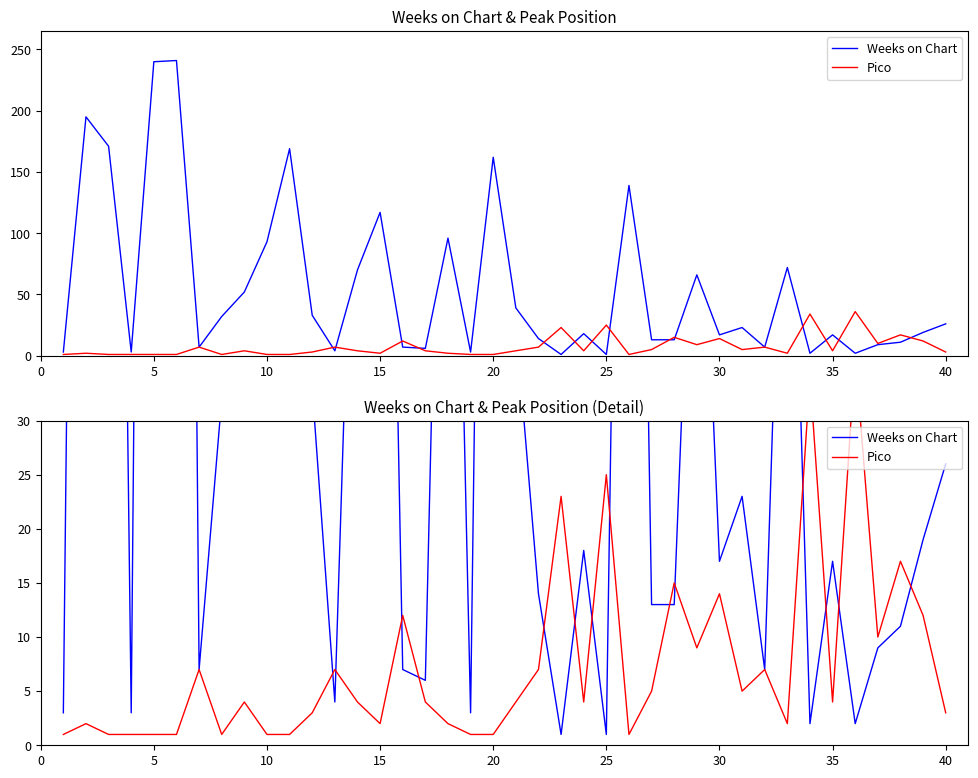

At how many categories does at least one series exceed 13?

30